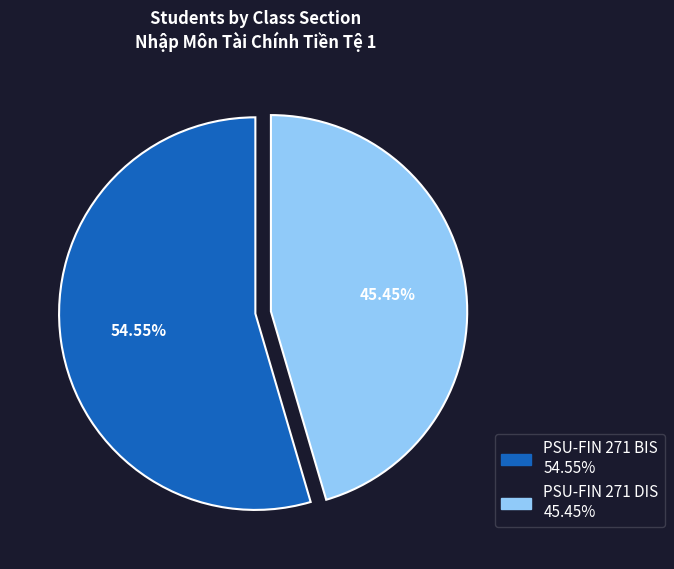

To the nearest percent, what portion does PSU-FIN 271 BIS represent?

55%